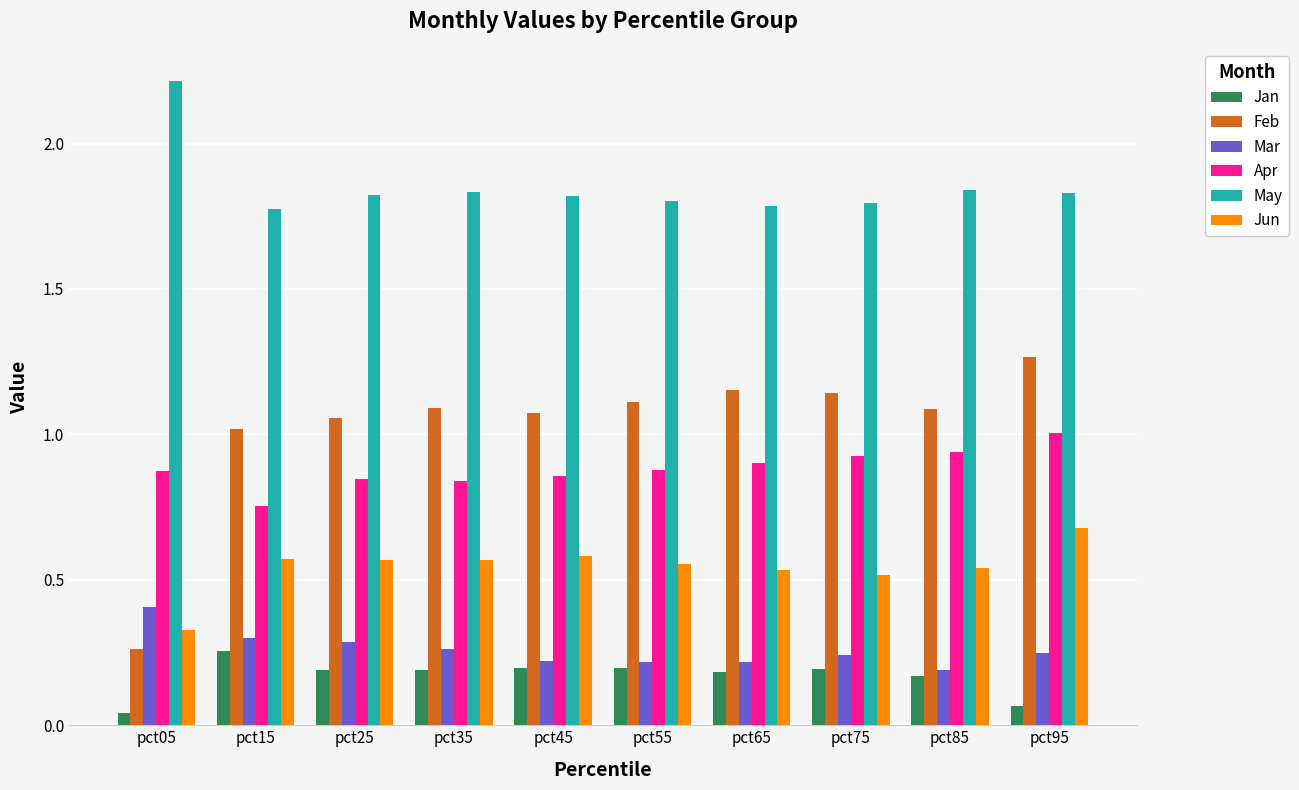

Which series has the widest spread of values?

Feb